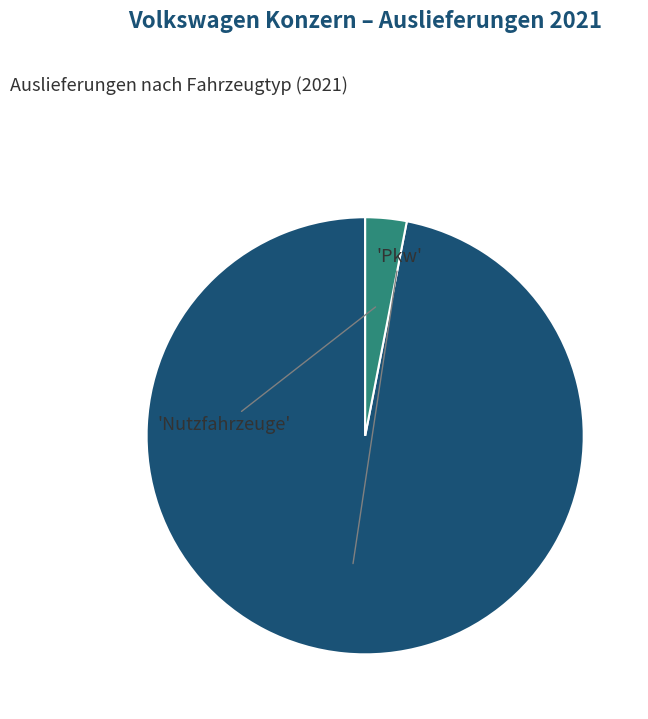

Is there a majority slice in this chart?

Yes